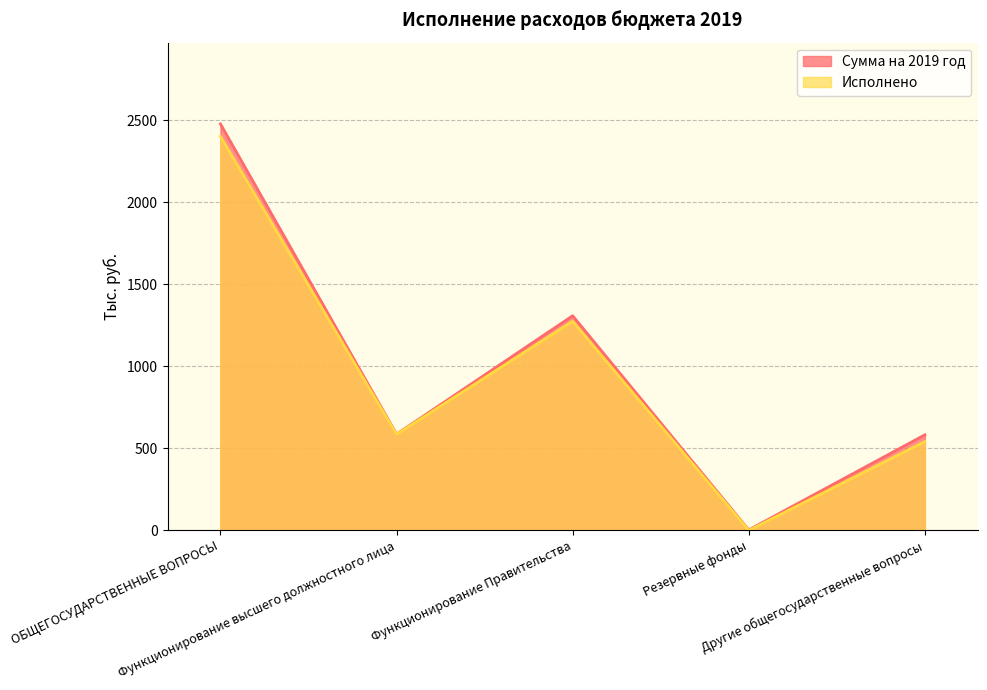

What is the greatest value displayed?

2476.7